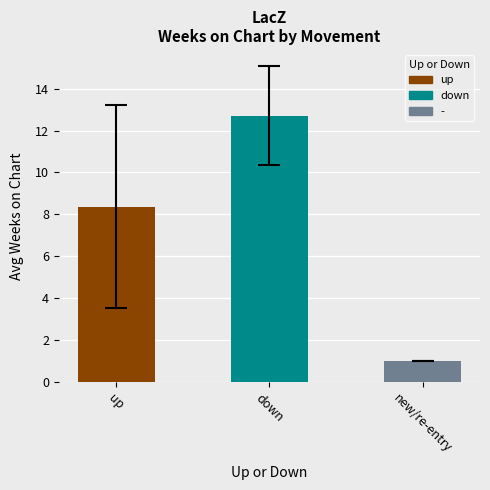

Rank the categories by value from highest to lowest.

down, up, new/re-entry